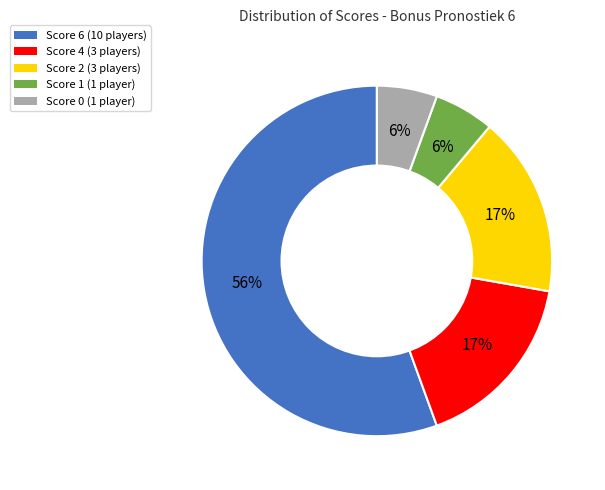

Is the sum of Score 1 (1 player) and Score 6 (10 players) greater than half?

Yes